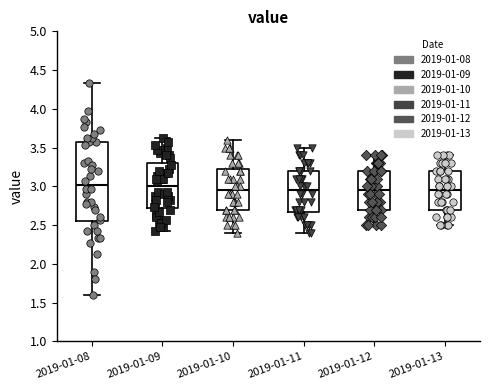

Reading left to right, transcribe this box plot: for each box, give where its median line is, the range the box spans, and where its two whiskers end, as read against the y-axis. The values are not printed on the chart, so give them approximately, as read against the axis.

2019-01-08: median 3.00, box 2.55 to 3.55, whiskers 1.60 to 4.35
2019-01-09: median 3.00, box 2.70 to 3.30, whiskers 2.45 to 3.65
2019-01-10: median 2.95, box 2.70 to 3.25, whiskers 2.40 to 3.60
2019-01-11: median 2.95, box 2.70 to 3.20, whiskers 2.40 to 3.50
2019-01-12: median 2.95, box 2.70 to 3.20, whiskers 2.50 to 3.40
2019-01-13: median 2.95, box 2.70 to 3.20, whiskers 2.50 to 3.40